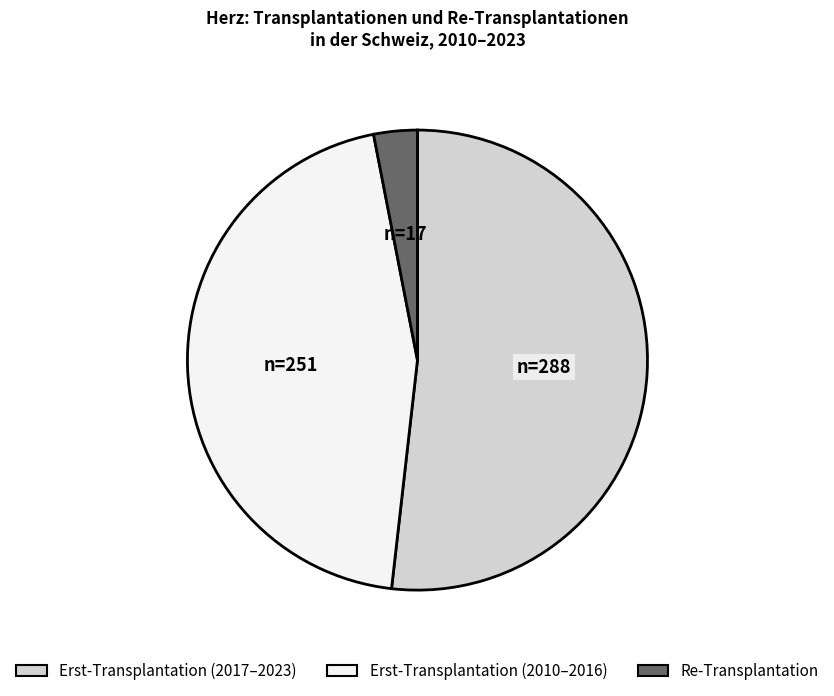

Is there any slice that represents more than half of the pie?

Yes